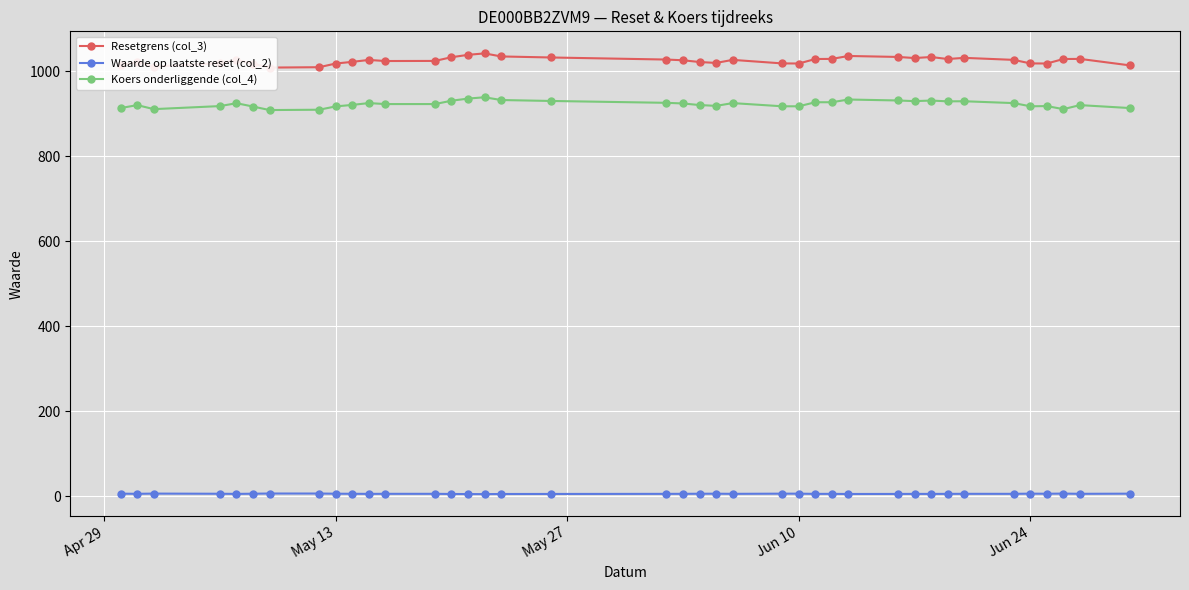

True or false: Waarde op laatste reset (col_2) has more than 1 points higher than both neighbors.

True